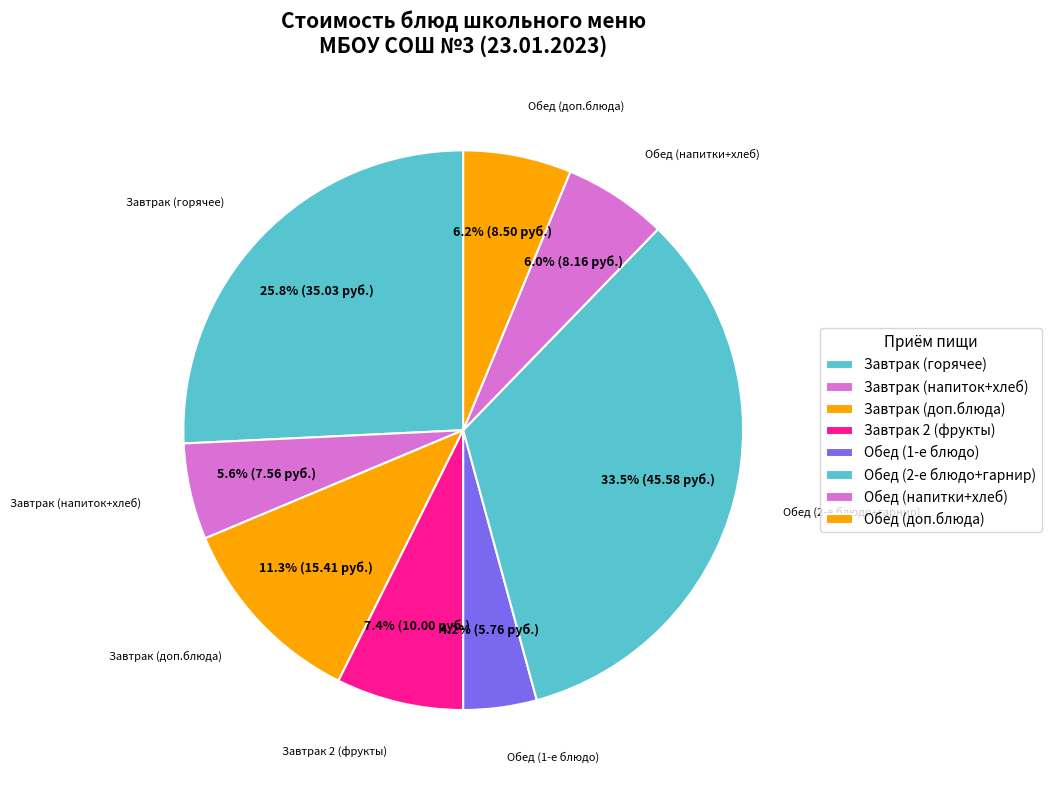

How many slices are in this pie chart?

8